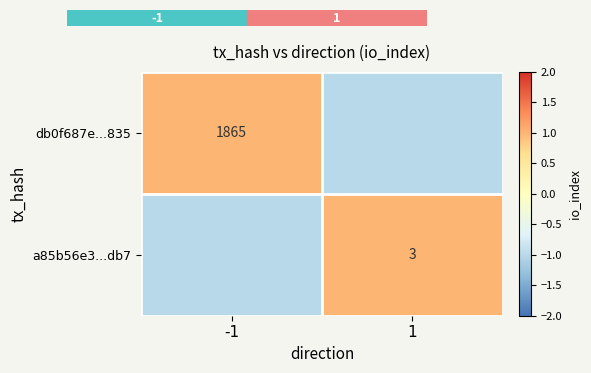

What is the difference between the highest and lowest values at -1?

2